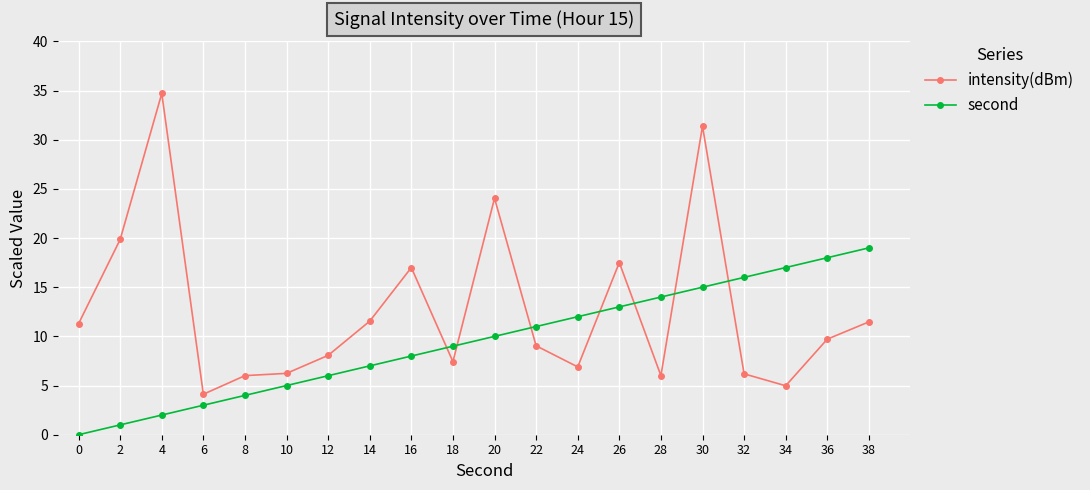

What is the spread (max minus min) of values at 12?

2.1